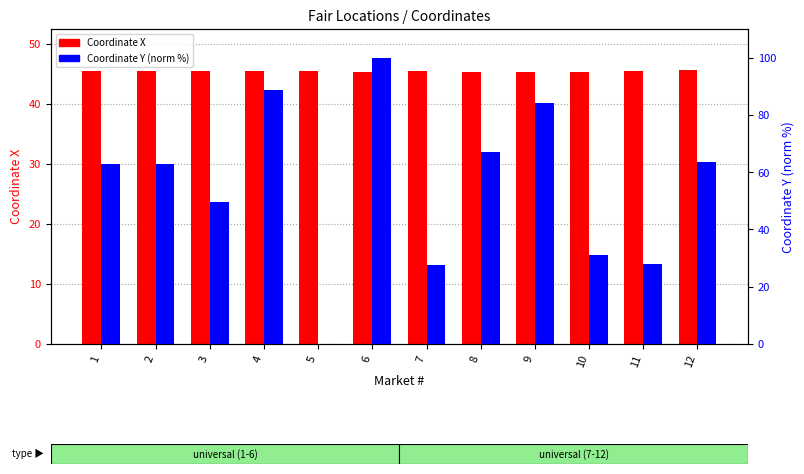

Reading left to right, list all the values displayed in this chart.

Coordinate X: 1=45.5	2=45.5	3=45.4	4=45.5	5=45.6	6=45.4	7=45.6	8=45.3	9=45.3	10=45.3	11=45.4	12=45.7
Coordinate Y: 1=62.8	2=62.8	3=49.7	4=88.6	5=0.0	6=100.0	7=27.6	8=67.1	9=84.2	10=31.1	11=28.1	12=63.6